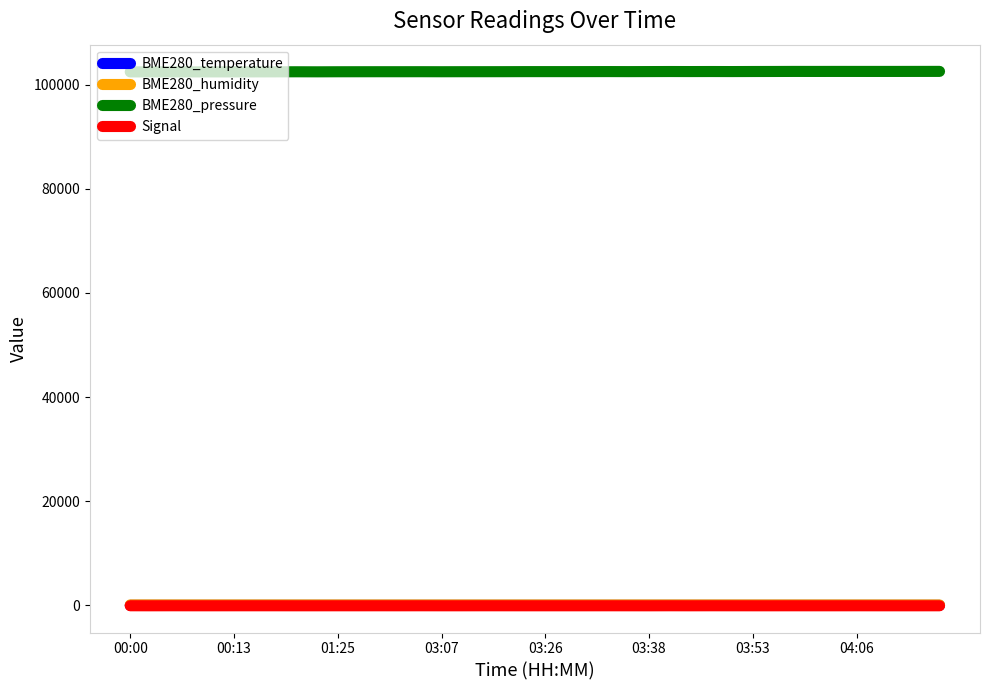

True or false: BME280_humidity and BME280_pressure intersect in this chart.

False